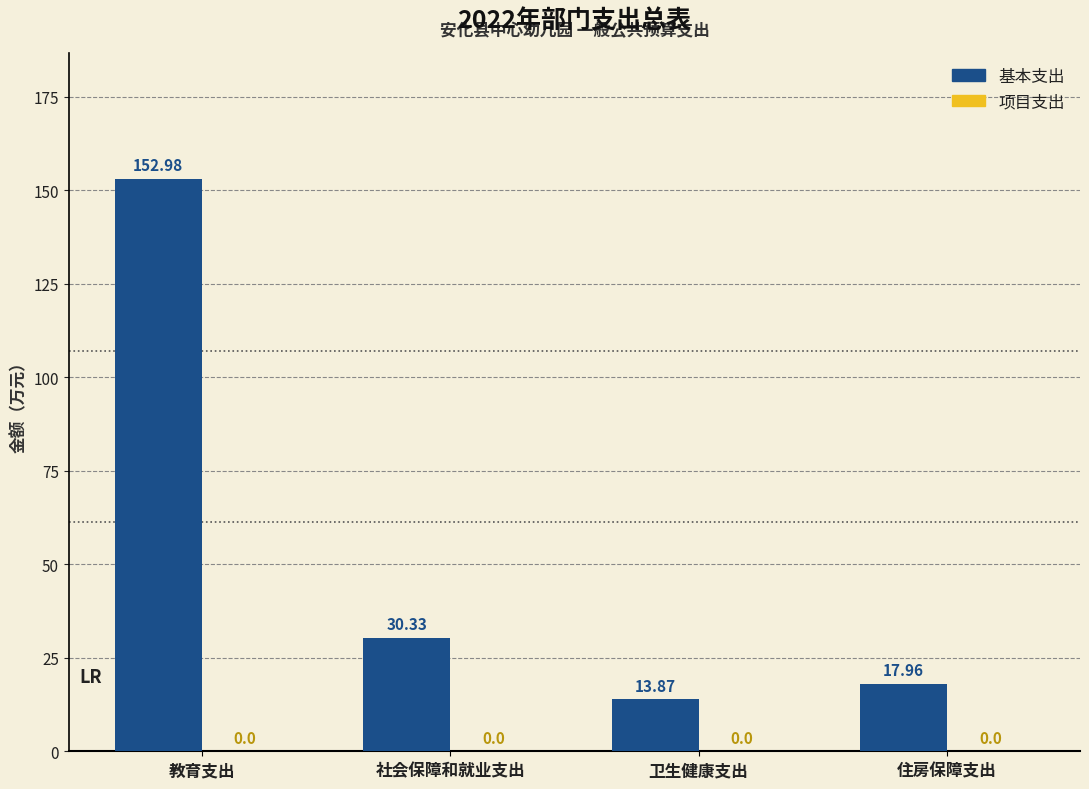

What is the label of the 1st bar from the right?

住房保障支出